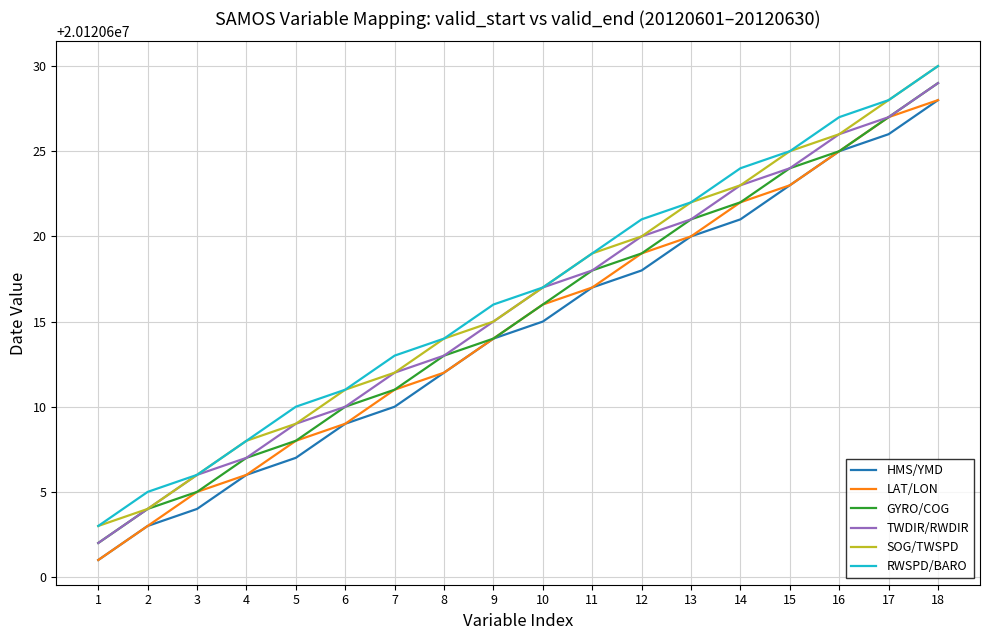

Reading right to left, list all the values displayed in this chart.

HMS/YMD: 18=20120628	17=20120626	16=20120625	15=20120623	14=20120621	13=20120620	12=20120618	11=20120617	10=20120615	9=20120614	8=20120612	7=20120610	6=20120609	5=20120607	4=20120606	3=20120604	2=20120603	1=20120601
LAT/LON: 18=20120628	17=20120627	16=20120625	15=20120623	14=20120622	13=20120620	12=20120619	11=20120617	10=20120616	9=20120614	8=20120612	7=20120611	6=20120609	5=20120608	4=20120606	3=20120605	2=20120603	1=20120601
GYRO/COG: 18=20120629	17=20120627	16=20120625	15=20120624	14=20120622	13=20120621	12=20120619	11=20120618	10=20120616	9=20120614	8=20120613	7=20120611	6=20120610	5=20120608	4=20120607	3=20120605	2=20120604	1=20120602
TWDIR/RWDIR: 18=20120629	17=20120627	16=20120626	15=20120624	14=20120623	13=20120621	12=20120620	11=20120618	10=20120617	9=20120615	8=20120613	7=20120612	6=20120610	5=20120609	4=20120607	3=20120606	2=20120604	1=20120602
SOG/TWSPD: 18=20120630	17=20120628	16=20120626	15=20120625	14=20120623	13=20120622	12=20120620	11=20120619	10=20120617	9=20120615	8=20120614	7=20120612	6=20120611	5=20120609	4=20120608	3=20120606	2=20120604	1=20120603
RWSPD/BARO: 18=20120630	17=20120628	16=20120627	15=20120625	14=20120624	13=20120622	12=20120621	11=20120619	10=20120617	9=20120616	8=20120614	7=20120613	6=20120611	5=20120610	4=20120608	3=20120606	2=20120605	1=20120603